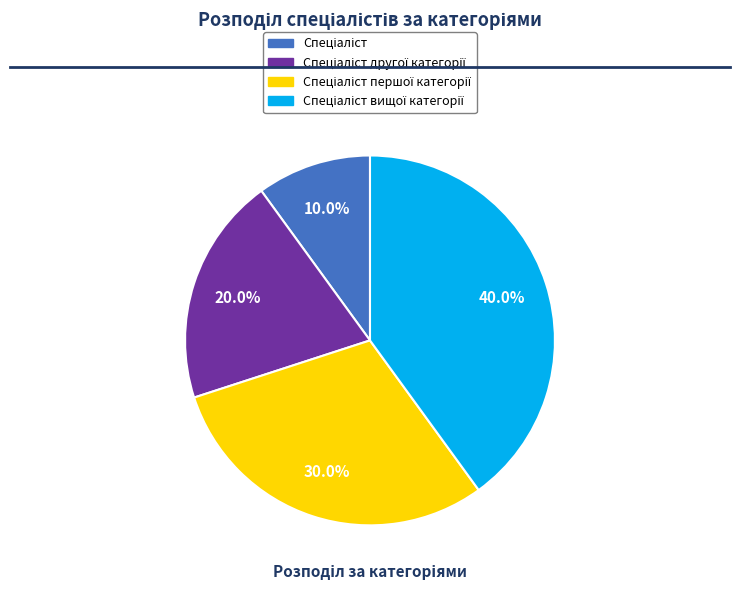

Does any single category account for the majority?

No